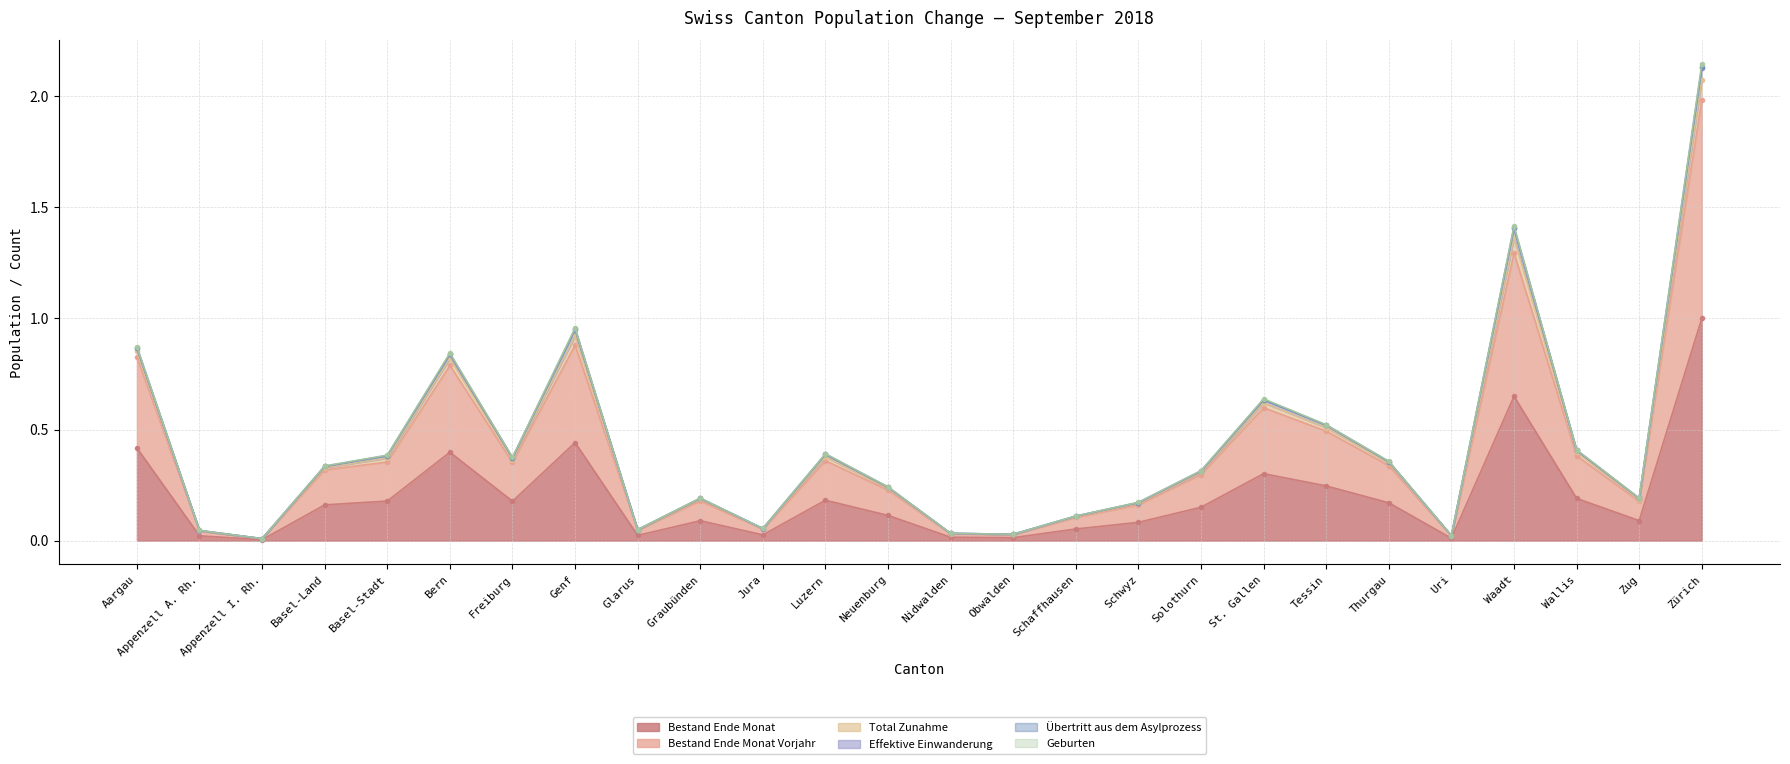

Is the value of Total Zunahme at Waadt greater than the value of Bestand Ende Monat at Basel-Stadt?

Yes